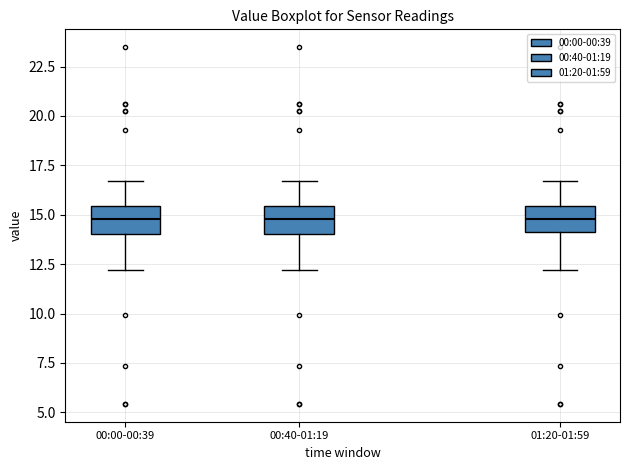

Where does the median line of the box for 00:00-00:39 sit on the y-axis? The values are not printed on the chart, so give them approximately, as read against the axis.

15.0